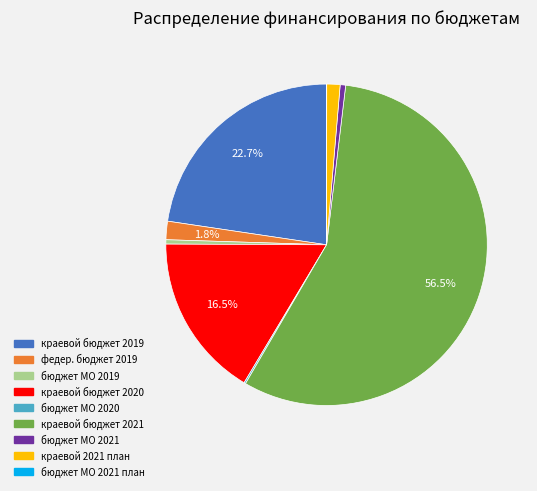

Which slice represents more than half of the pie?

краевой бюджет 2021